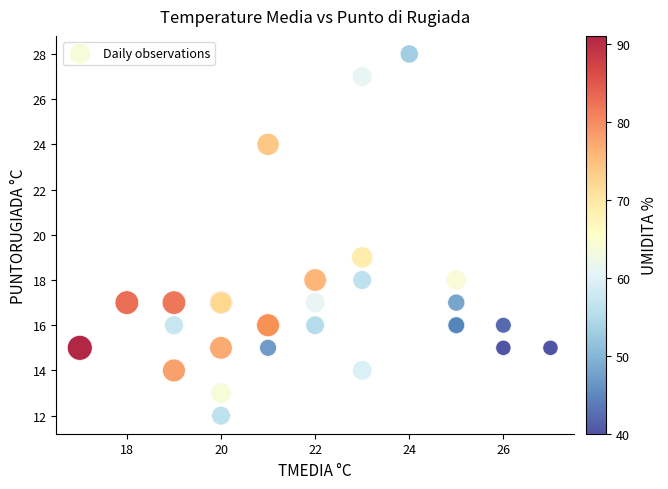

What Y value in the scatter plot is closest to 20?

19